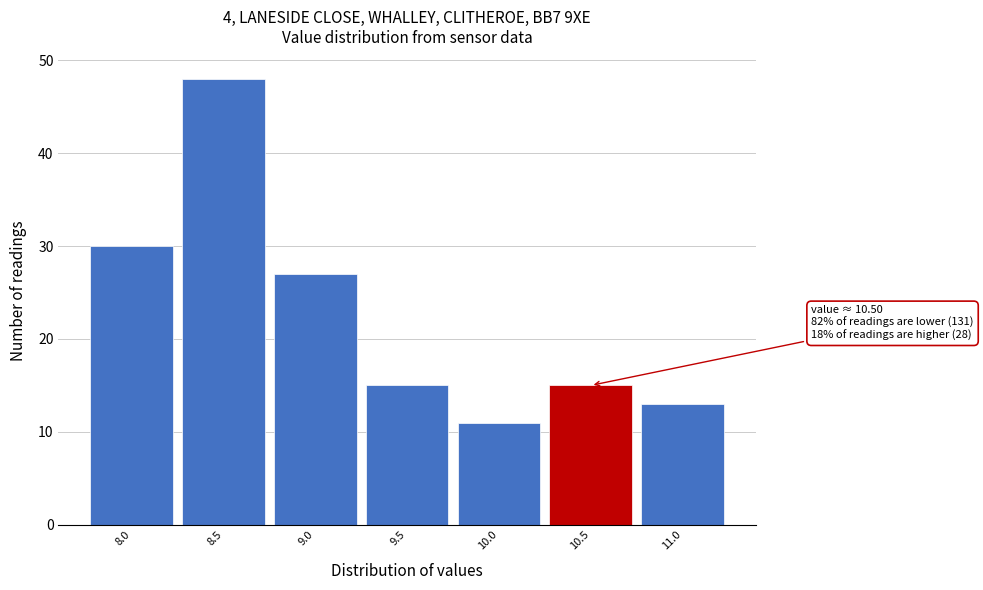

Reading right to left, list all the values displayed in this chart.

13	15	11	15	27	48	30